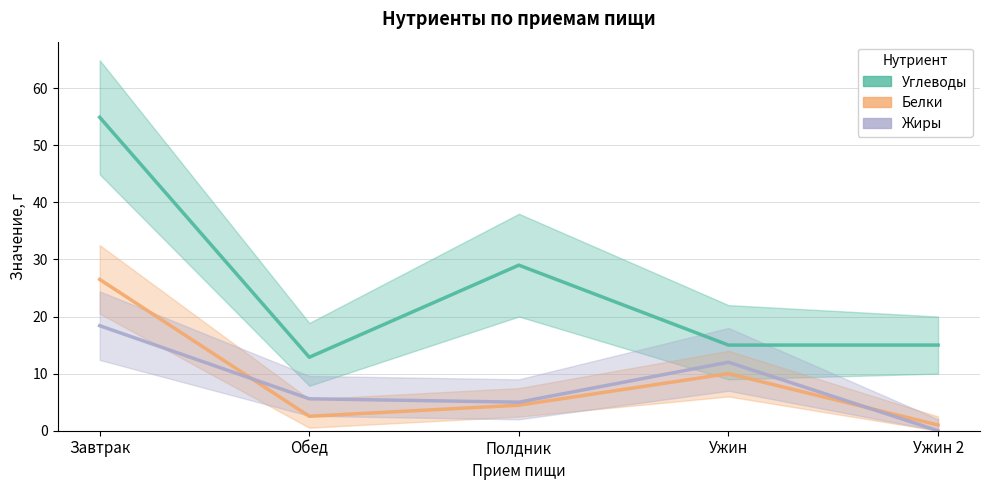

At how many categories does at least one series exceed 16?

2